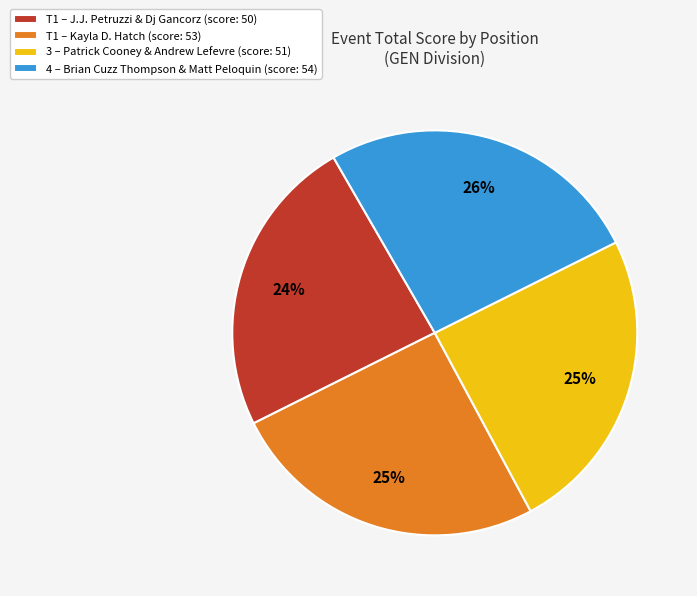

Between T1 – Kayla D. Hatch (score: 53) and T1 – J.J. Petruzzi & Dj Gancorz (score: 50), which is larger?

T1 – Kayla D. Hatch (score: 53)